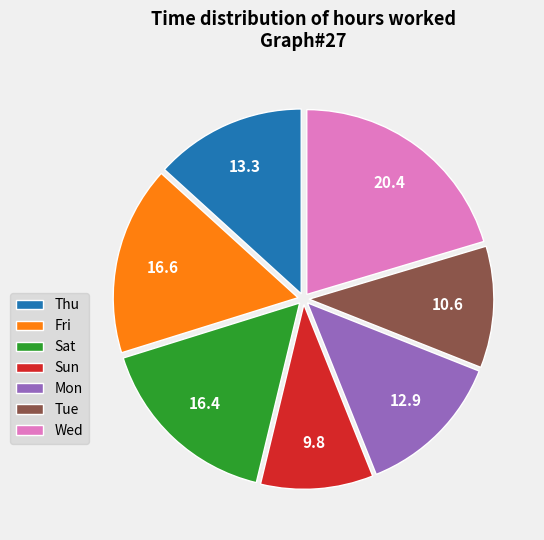

Which has a higher value, Sat or Wed?

Wed